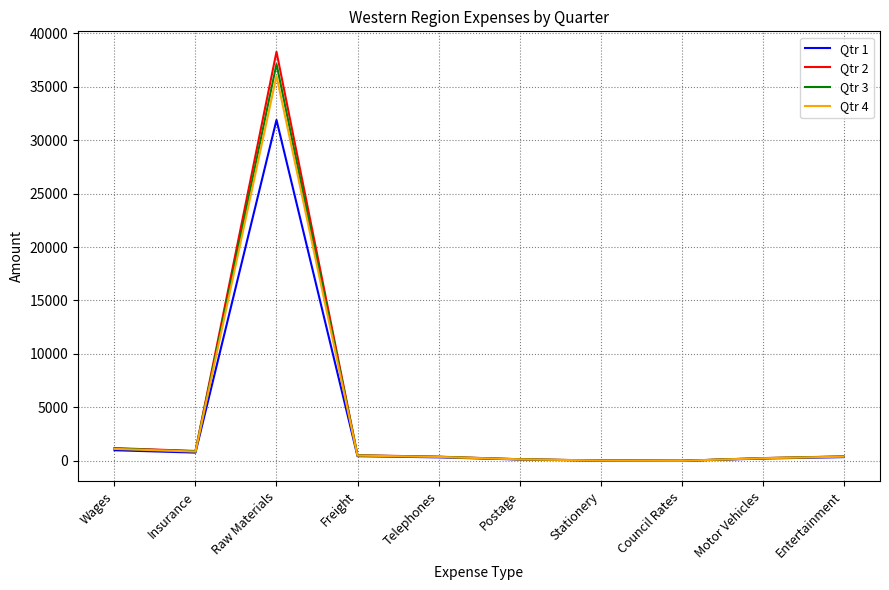

At which category is the sum across all series the highest?

Raw Materials